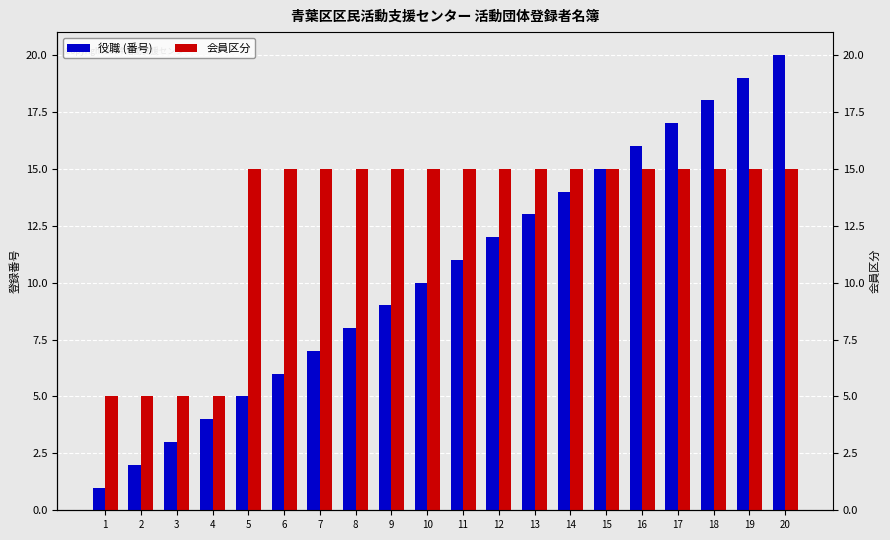

How many groups of bars are there?

20